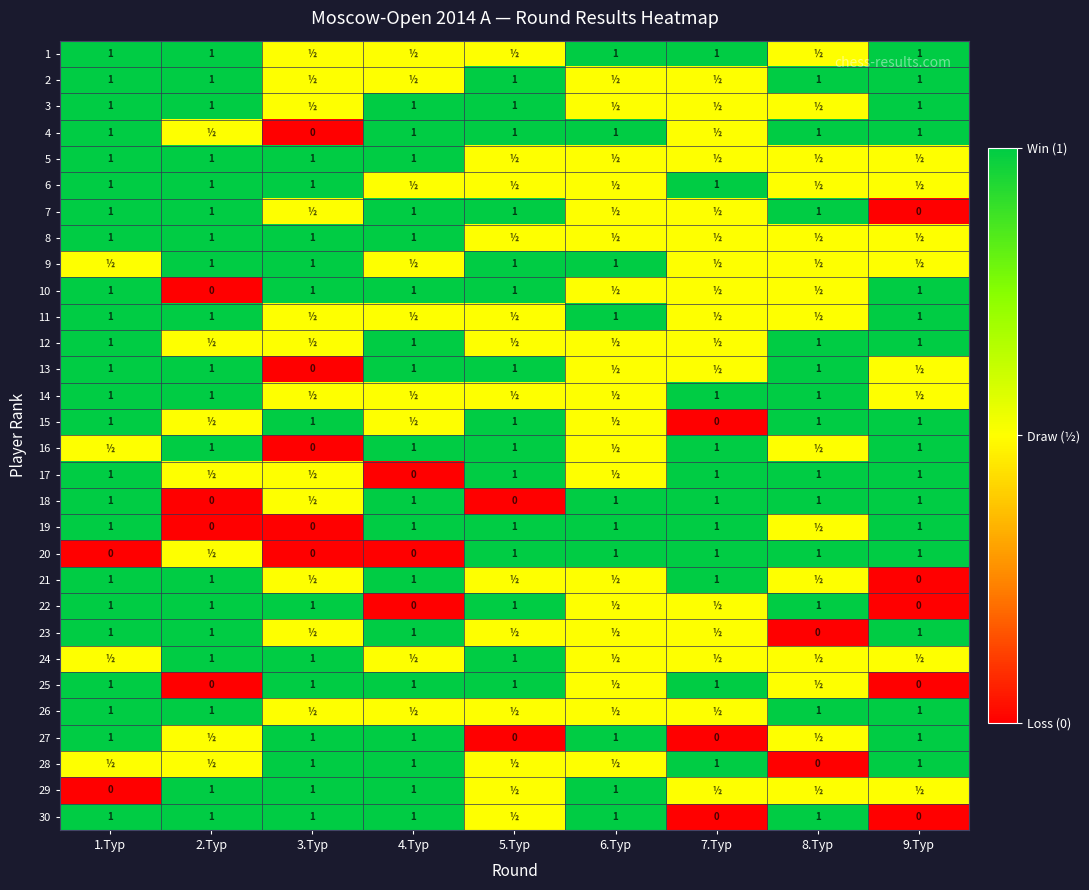

What is the sum of the 7 values at 2.Тур and 9.Тур?

1.0